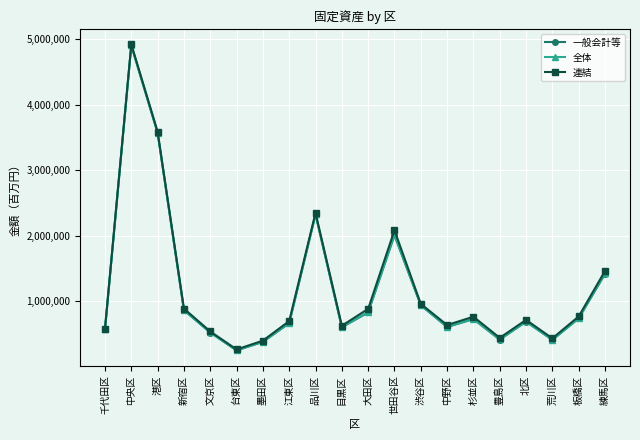

What is the label of the 16th point from the left?

豊島区